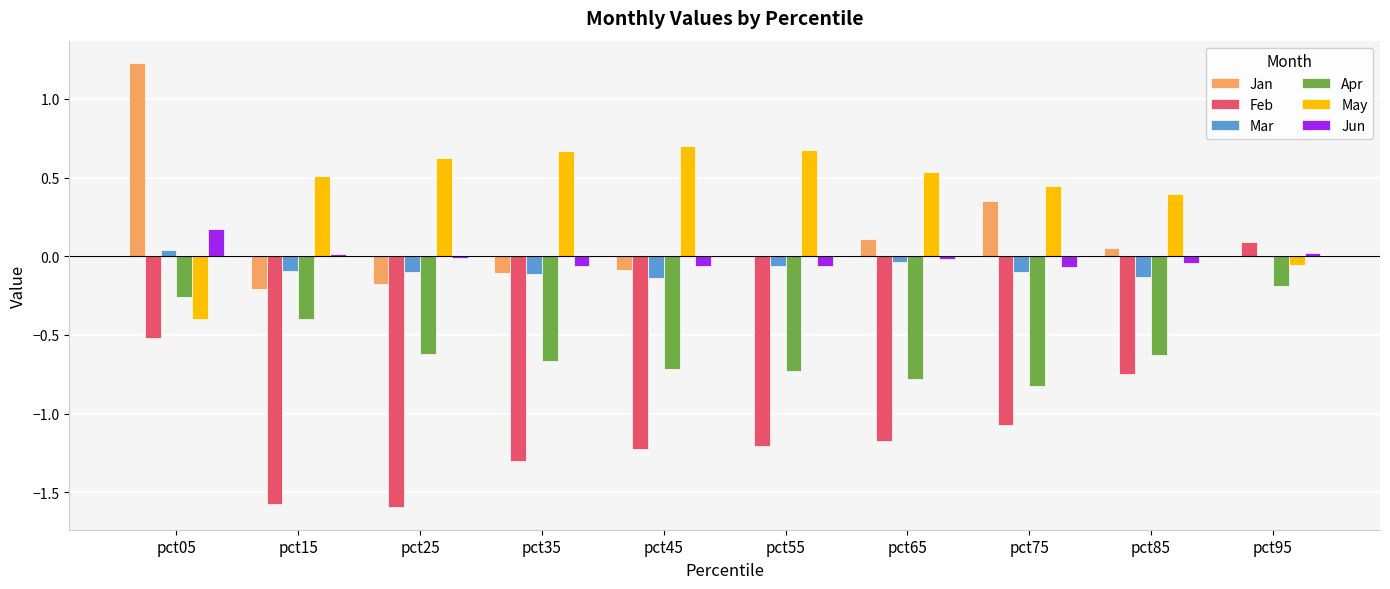

What is the greatest value displayed?

1.2